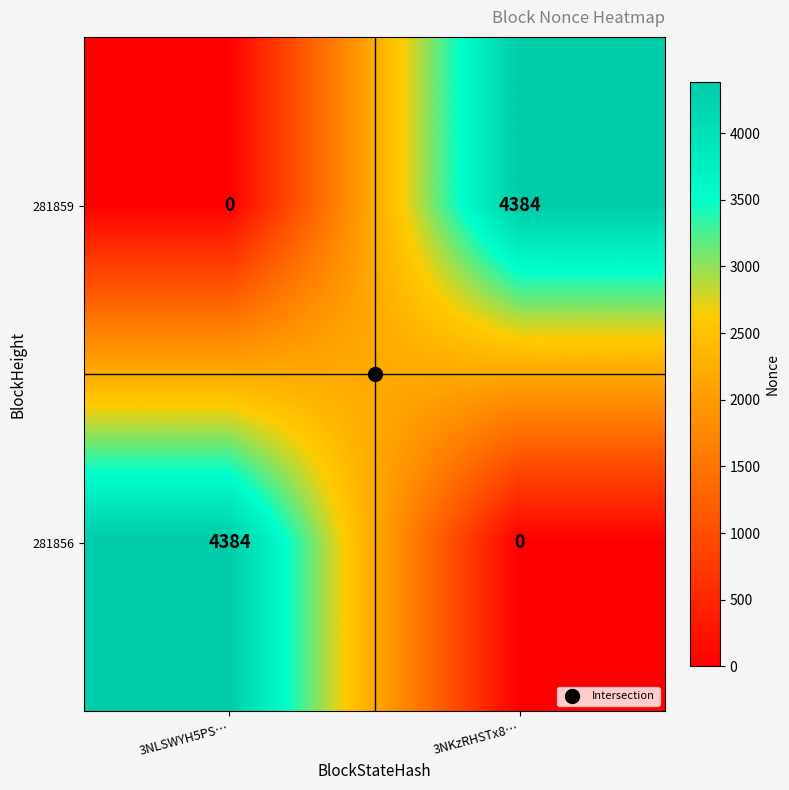

What is the difference between the maximum and minimum values in the 281856 series?

4384